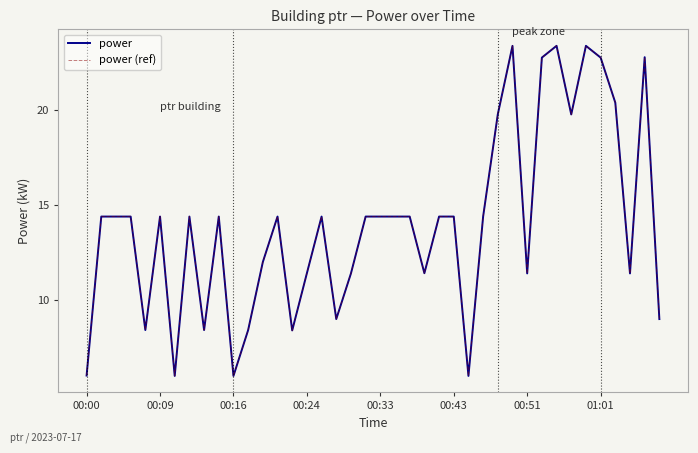

Where is power (ref) nearest to the value 14?

00:09